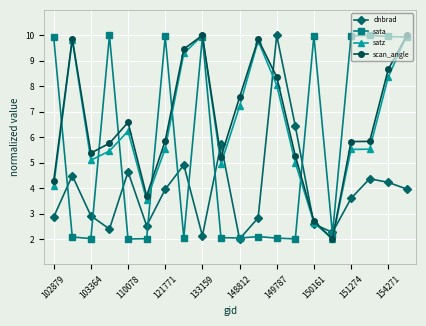

At how many categories does at least one series exceed 3?

19